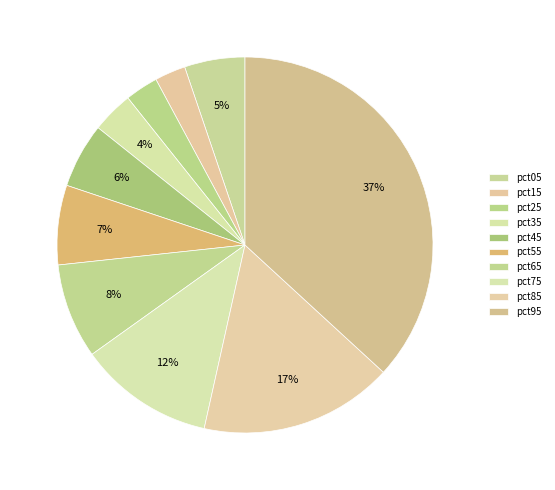

Count the number of slices in the pie.

10